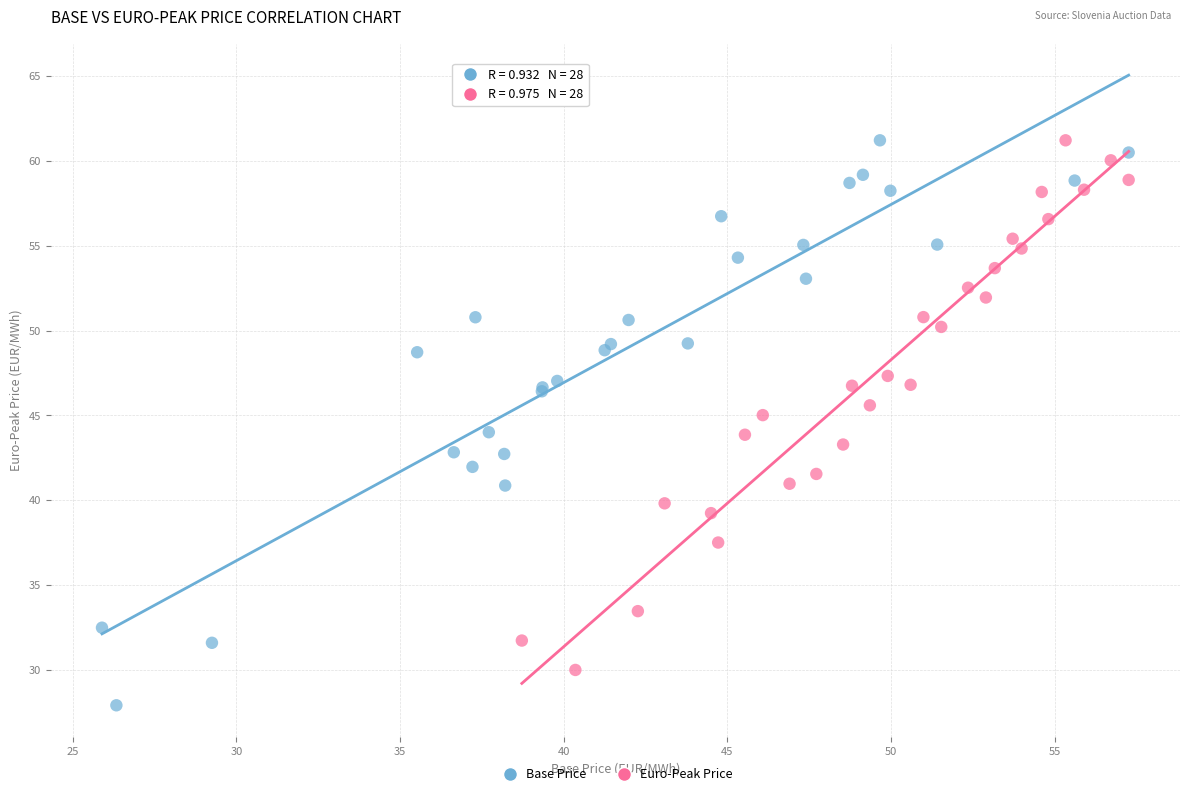

Which series has the widest spread of Y values?

Base Price